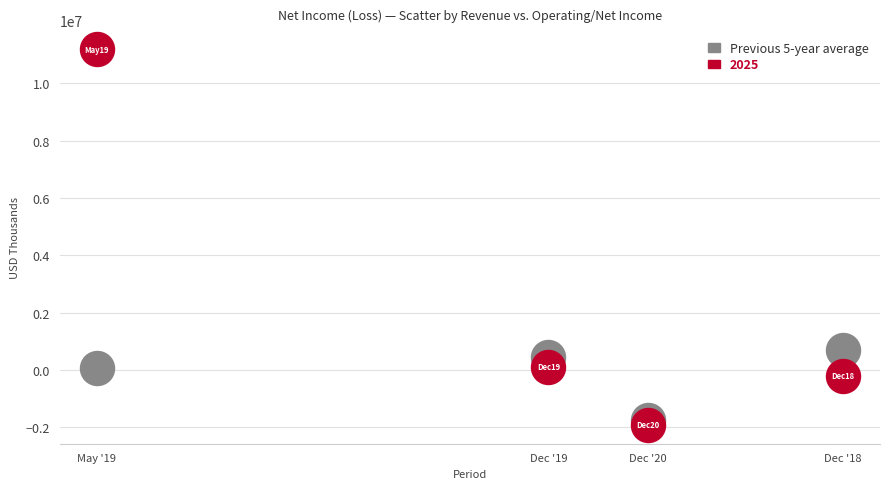

What is the X range (max minus min) for the scatter plot?

2537852